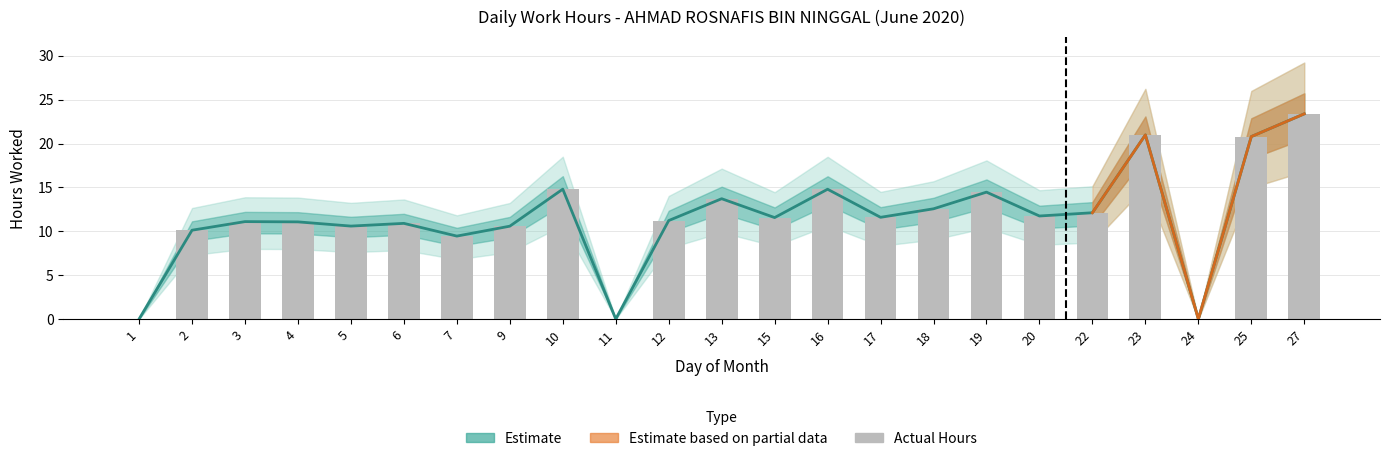

True or false: the data shows 5.0 at 18.

False